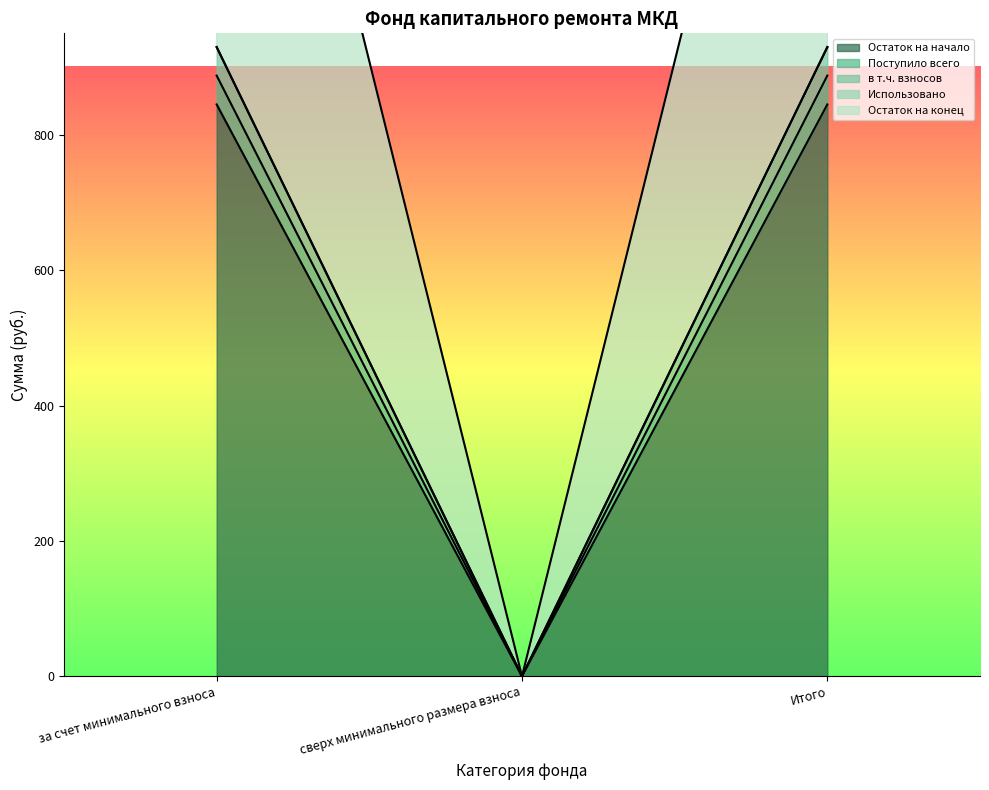

What is the average value of the Поступило всего series?

591.7